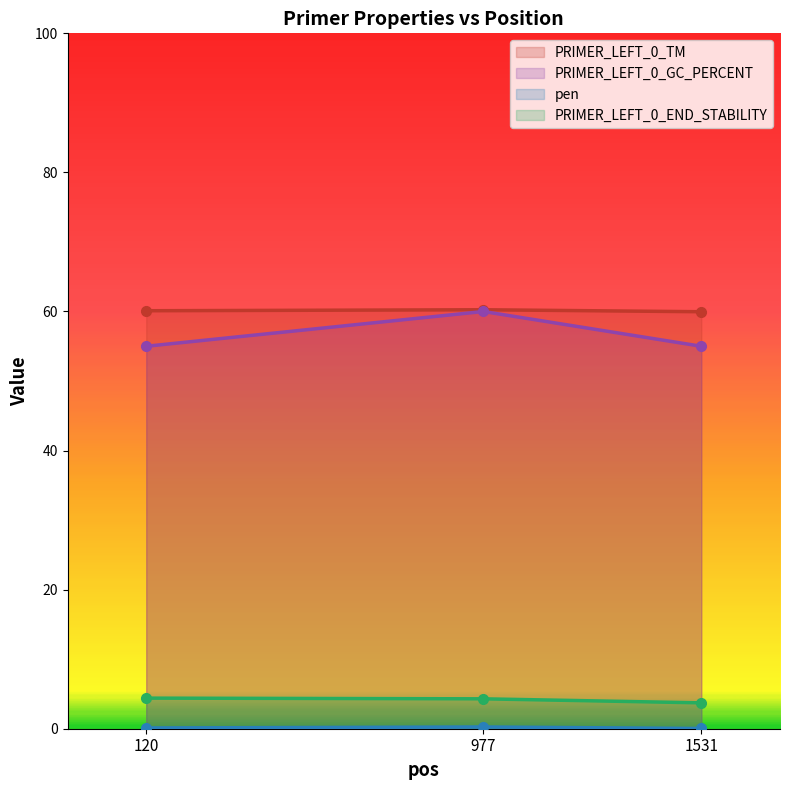

What is the difference between the second highest and minimum values in the pen series?

0.1